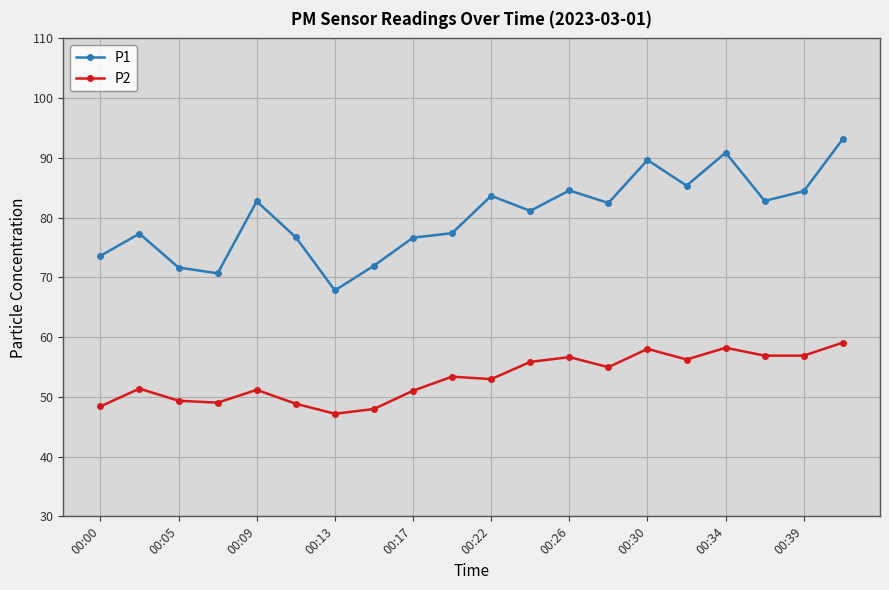

What is the value of the P2 point at the 19th from the left?

56.9